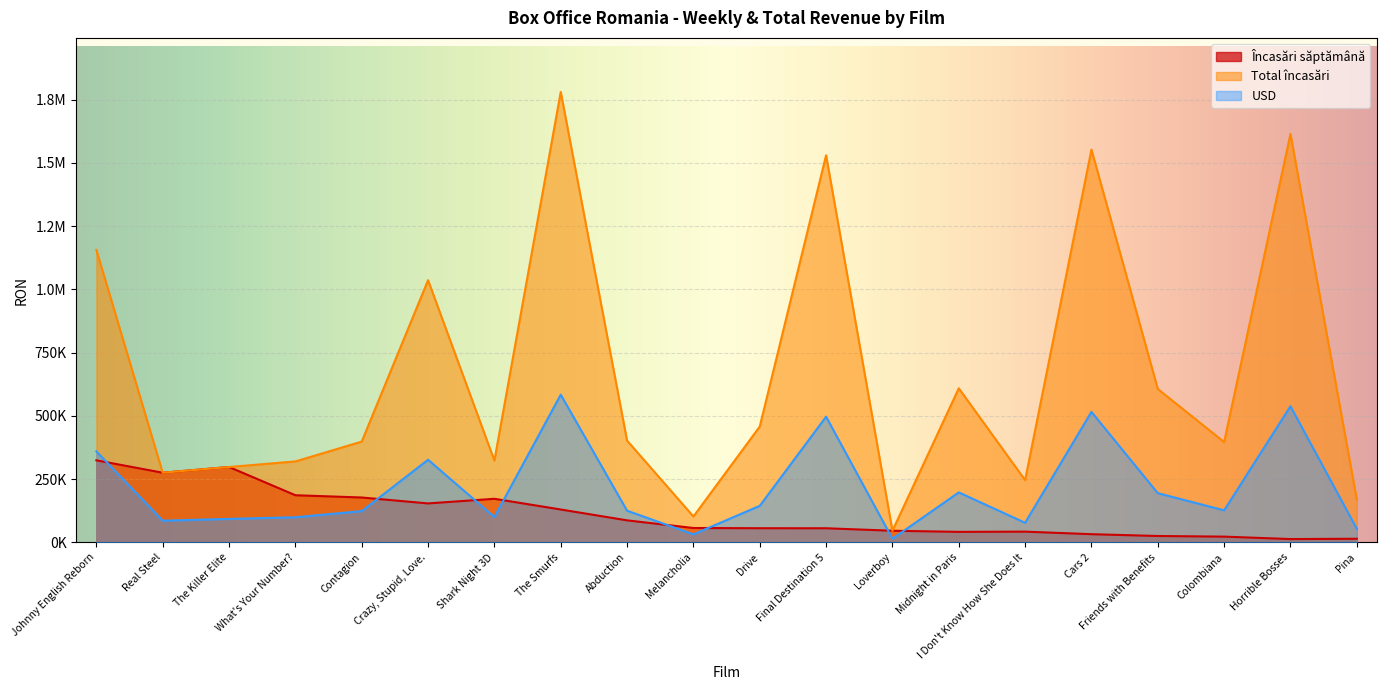

Where is USD nearest to the value 299112?

Crazy, Stupid, Love.